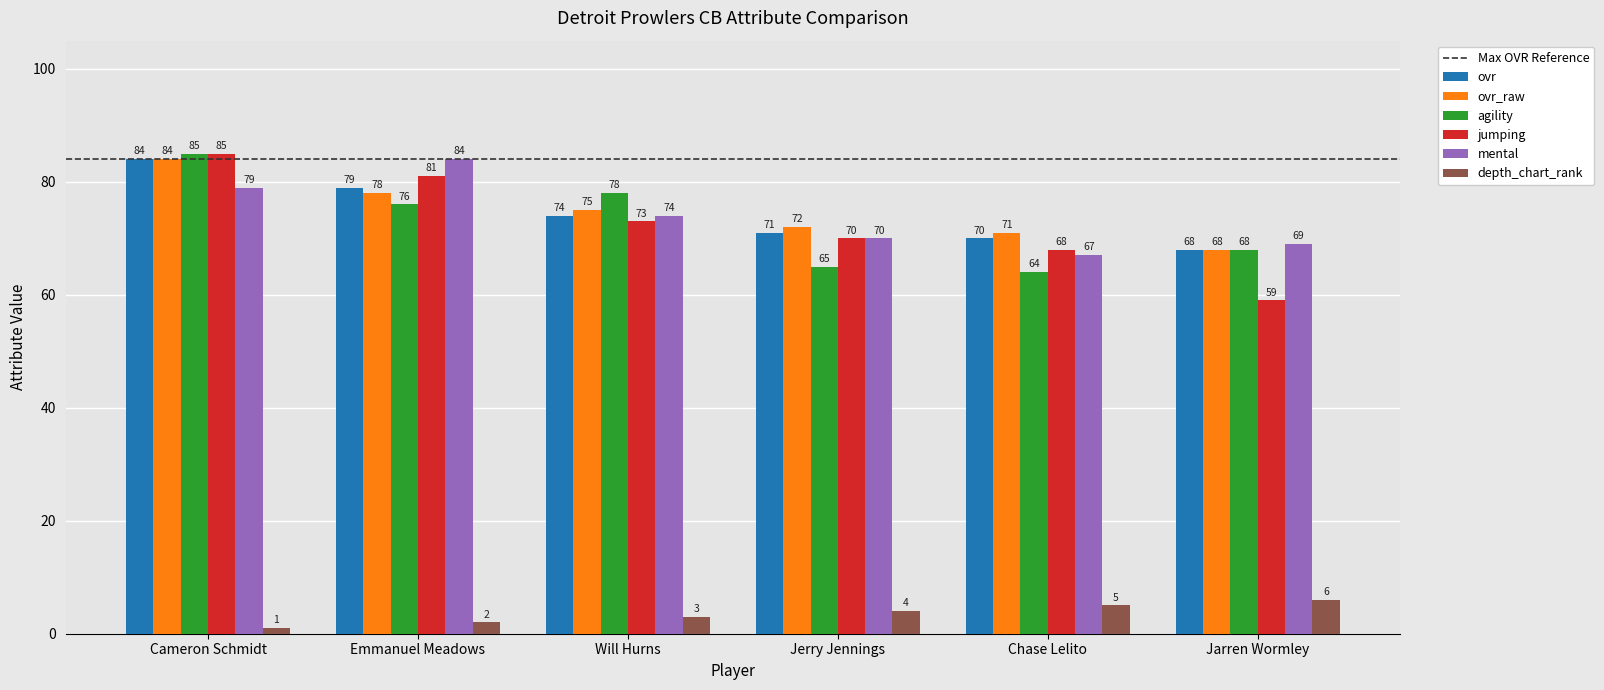

At how many categories does at least one series exceed 21?

6